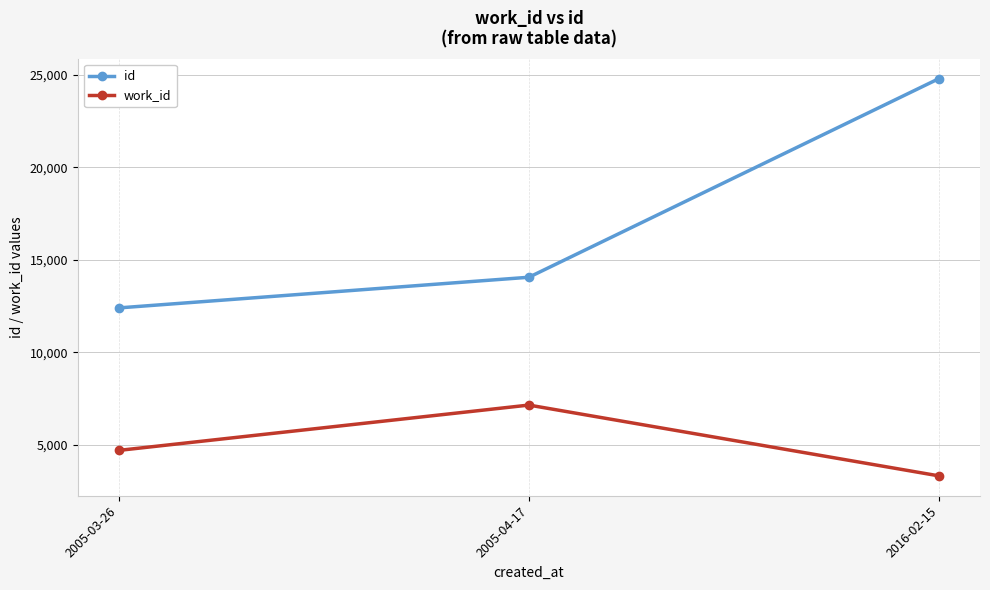

Does the chart display data point markers on the line(s)?

Yes